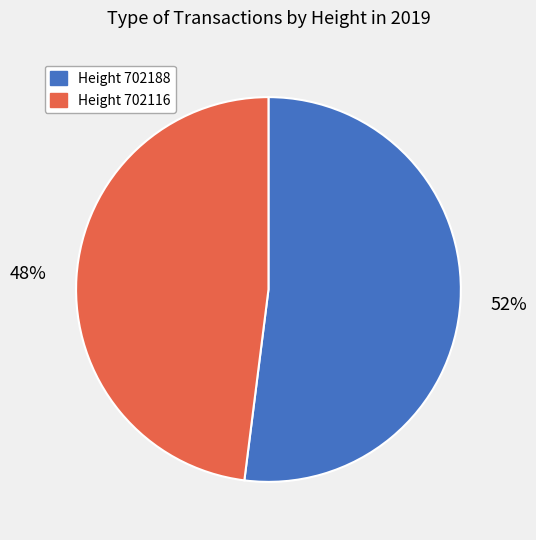

To the nearest percent, what is the difference between the largest and smallest slice percentages?

4%